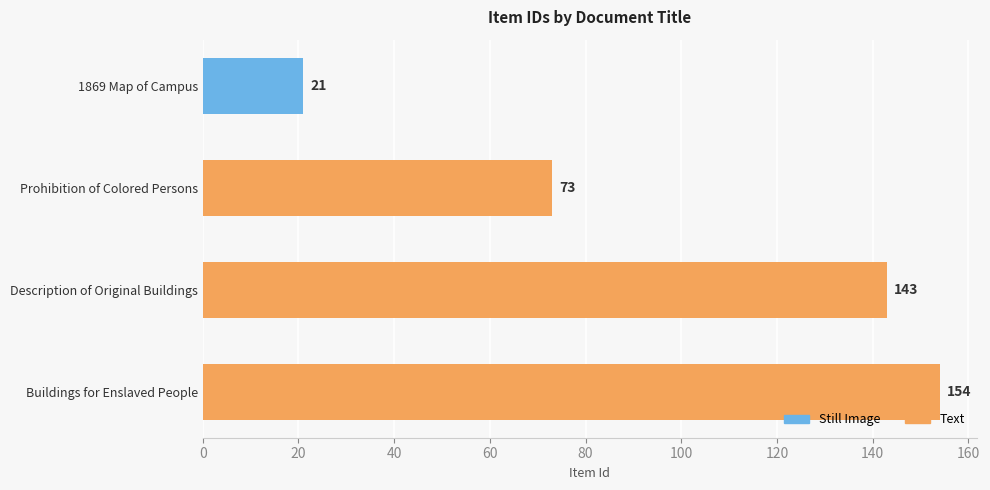

The value at Description of Original Buildings is 201. True or false?

False